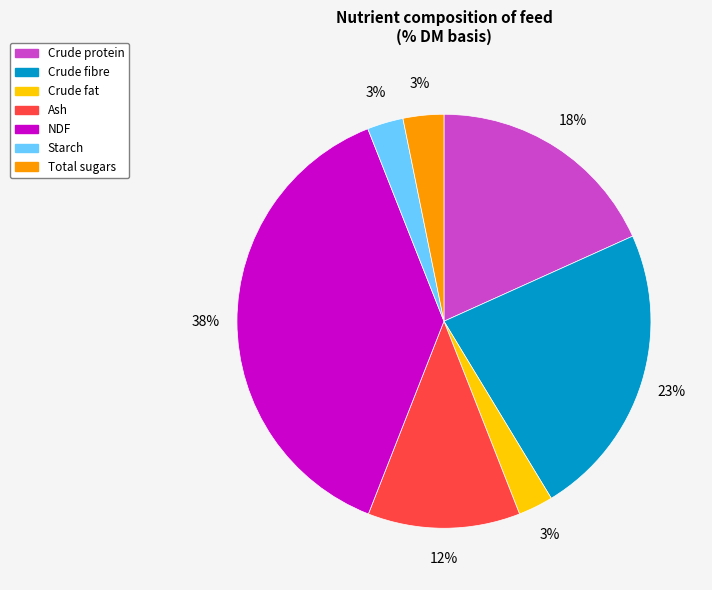

Combined, do Total sugars and Crude fibre account for over 50%?

No